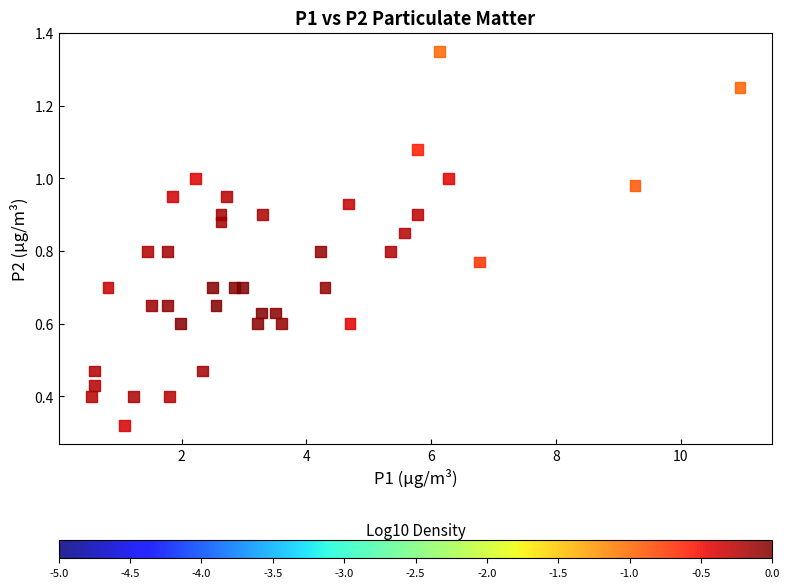

What is the range of X values (max minus min)?

10.4